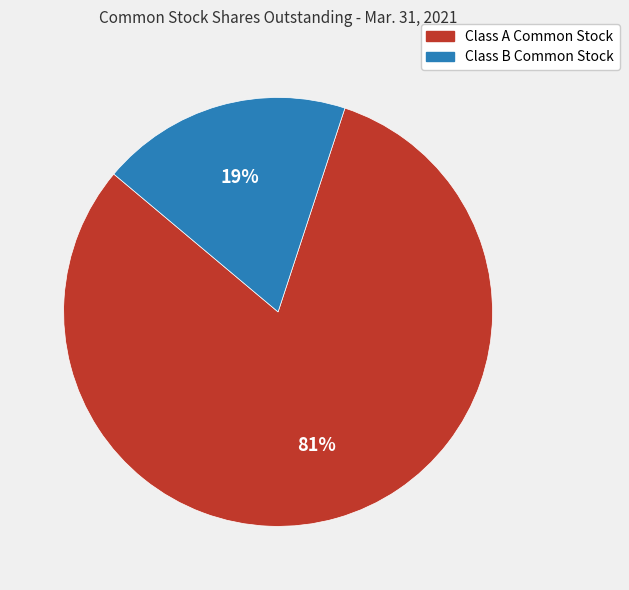

What is the ratio of the value at Class A Common Stock to the value at Class B Common Stock?

4.3